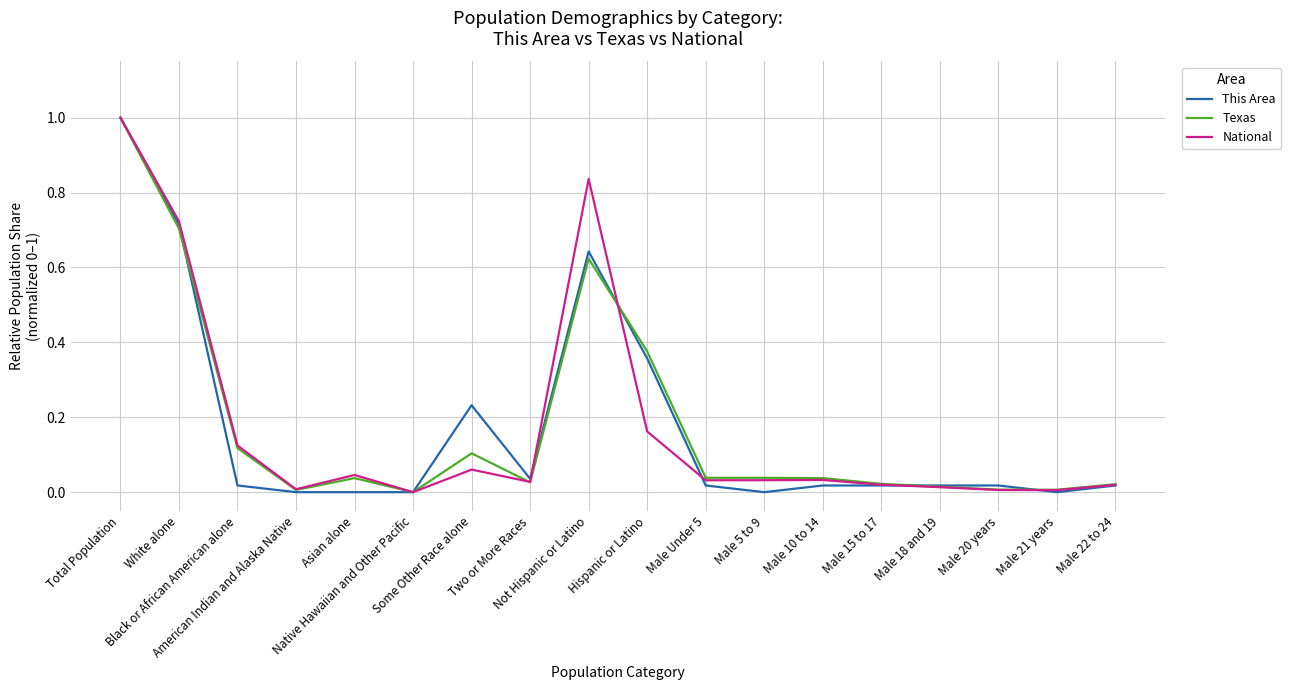

Where is the first local maximum for National?

Asian alone